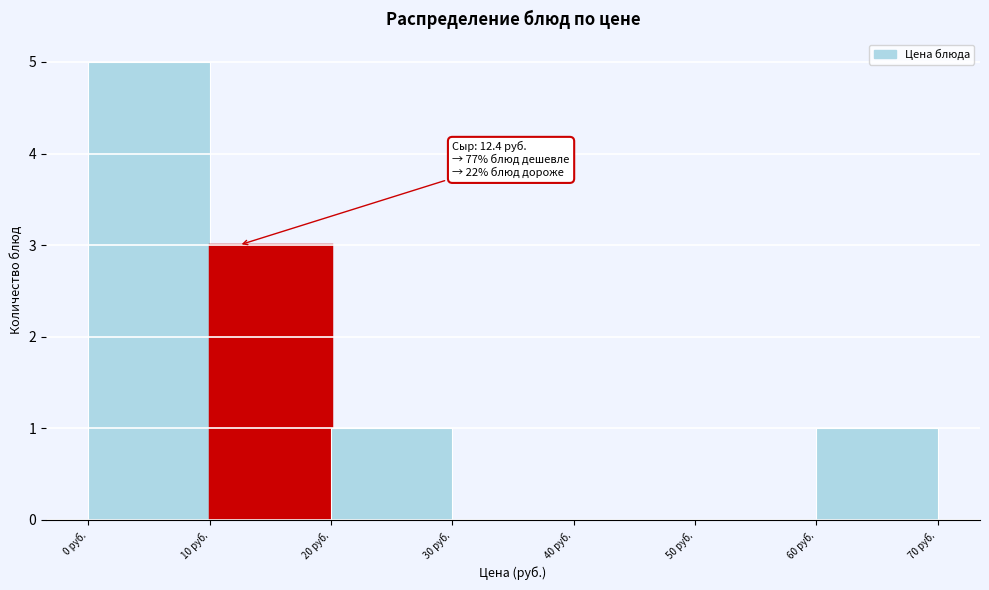

Which range on the x-axis has the tallest bar?

0 to 10